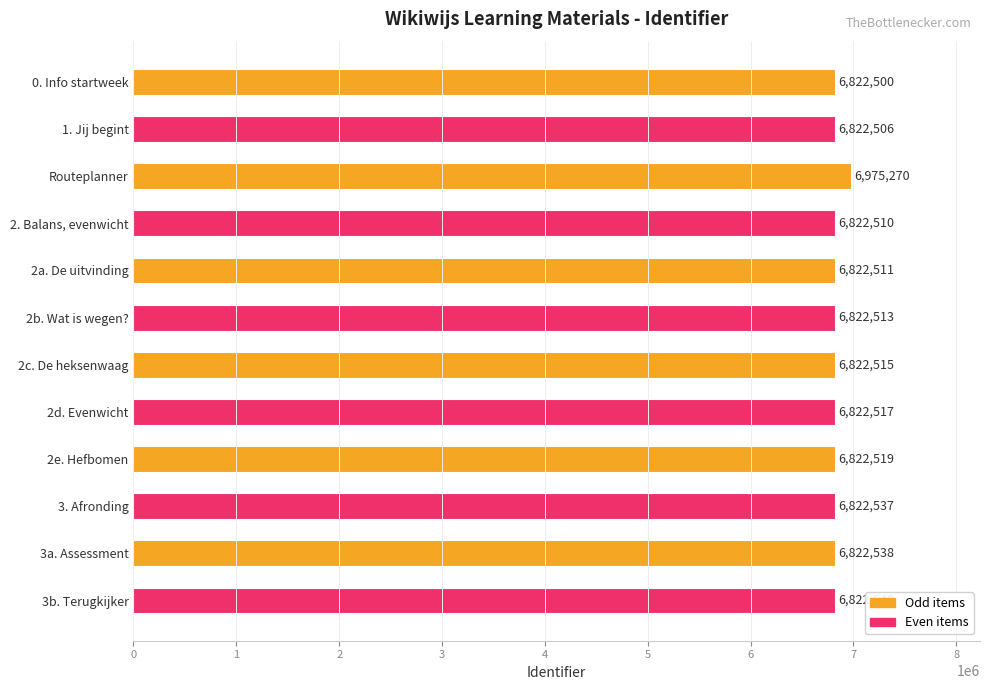

What is the sum of the values at 2a. De uitvinding and 3a. Assessment?

13645049